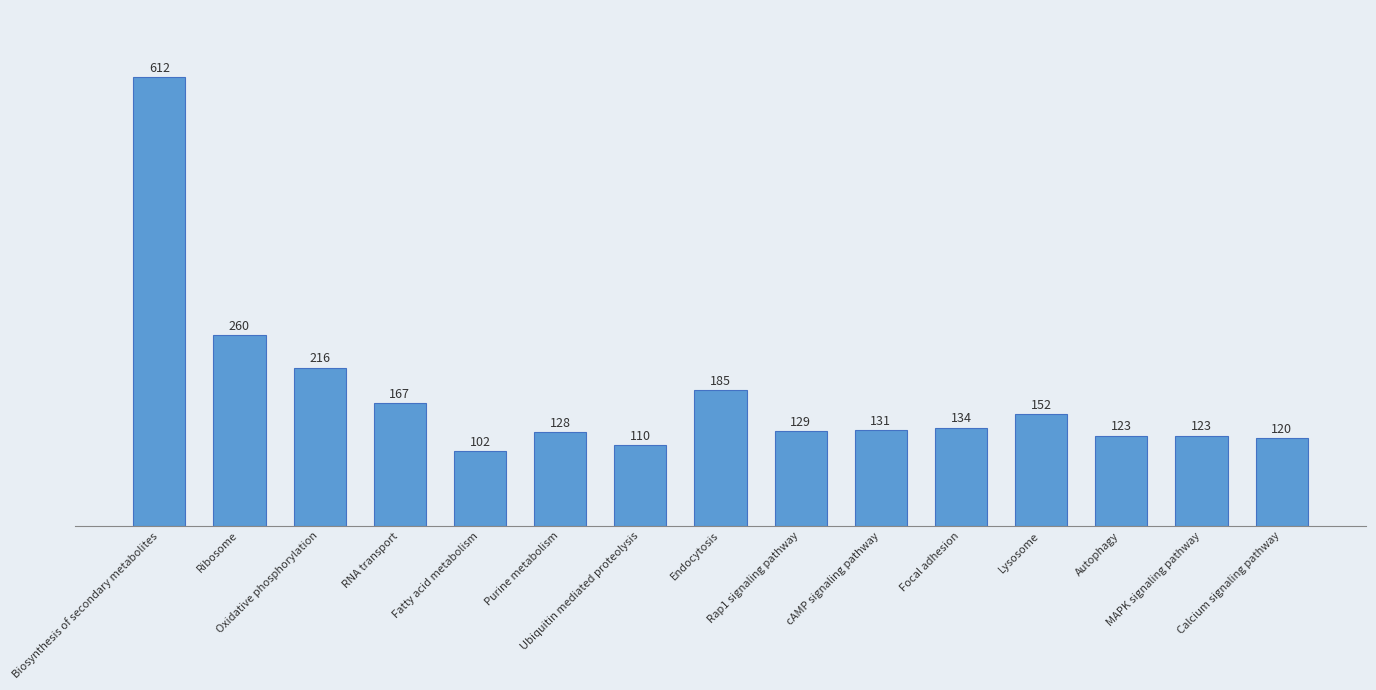

What is the difference between the maximum and minimum values?

510